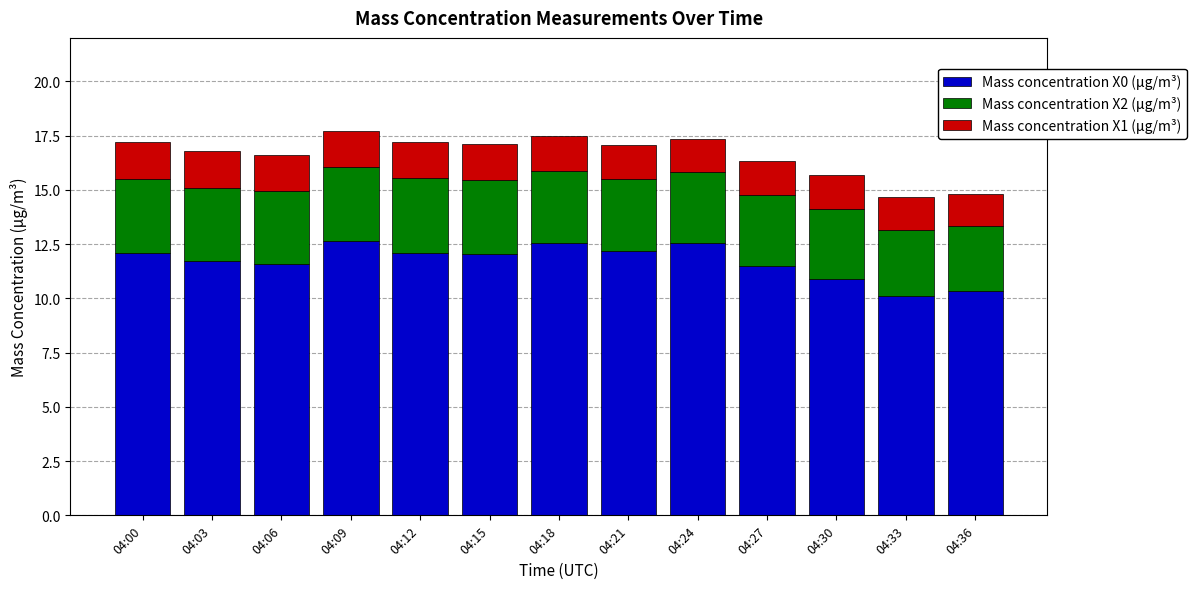

What is the minimum value for Mass concentration X0 (μg/m³)?

10.1